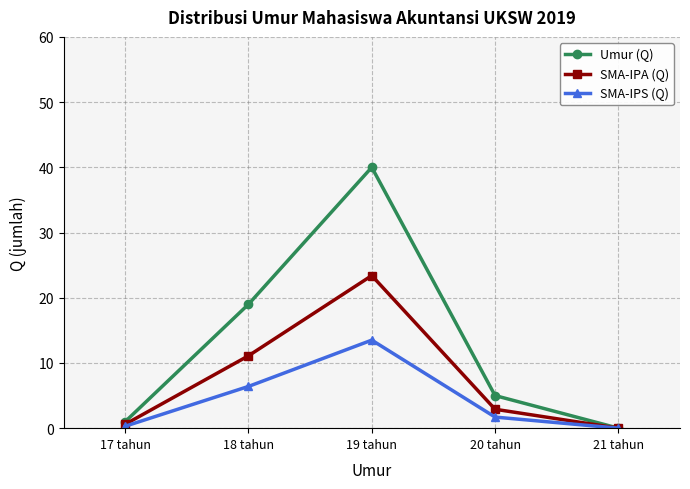

List the labels in order of SMA-IPA (Q) value, smallest first.

21 tahun, 17 tahun, 20 tahun, 18 tahun, 19 tahun